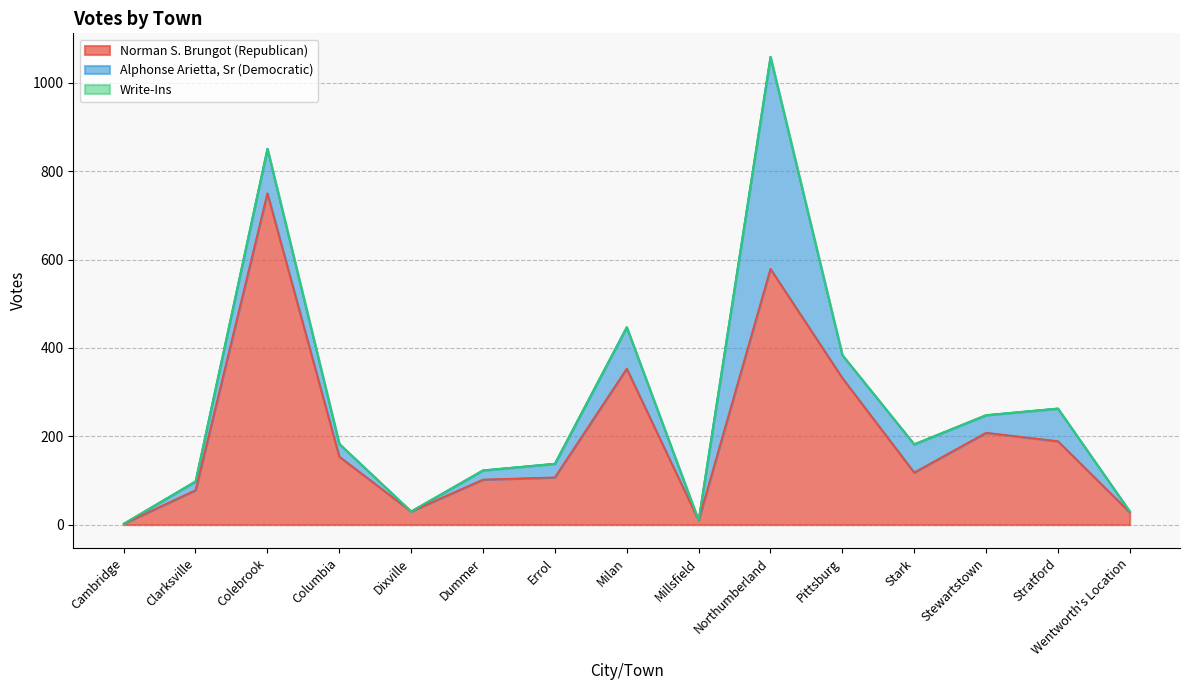

How many lines are shown in the chart?

3